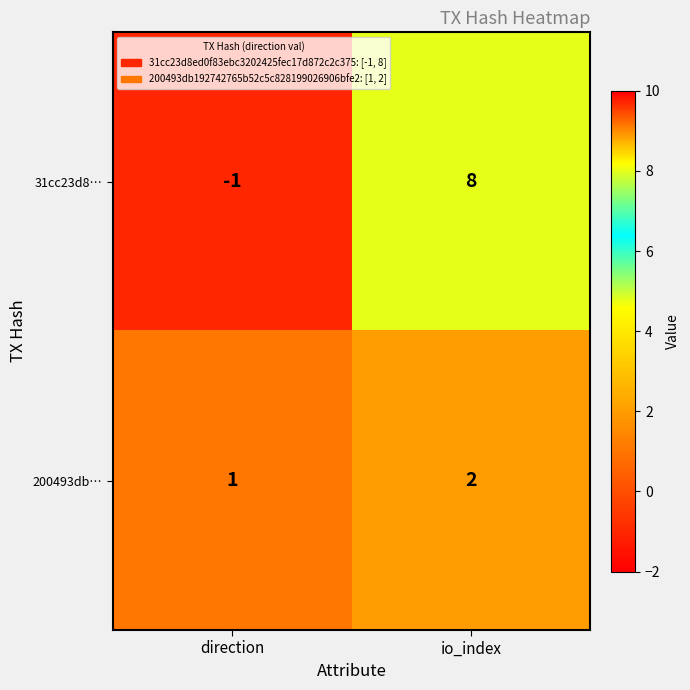

At which label is 31cc23d8… closest to 3?

direction